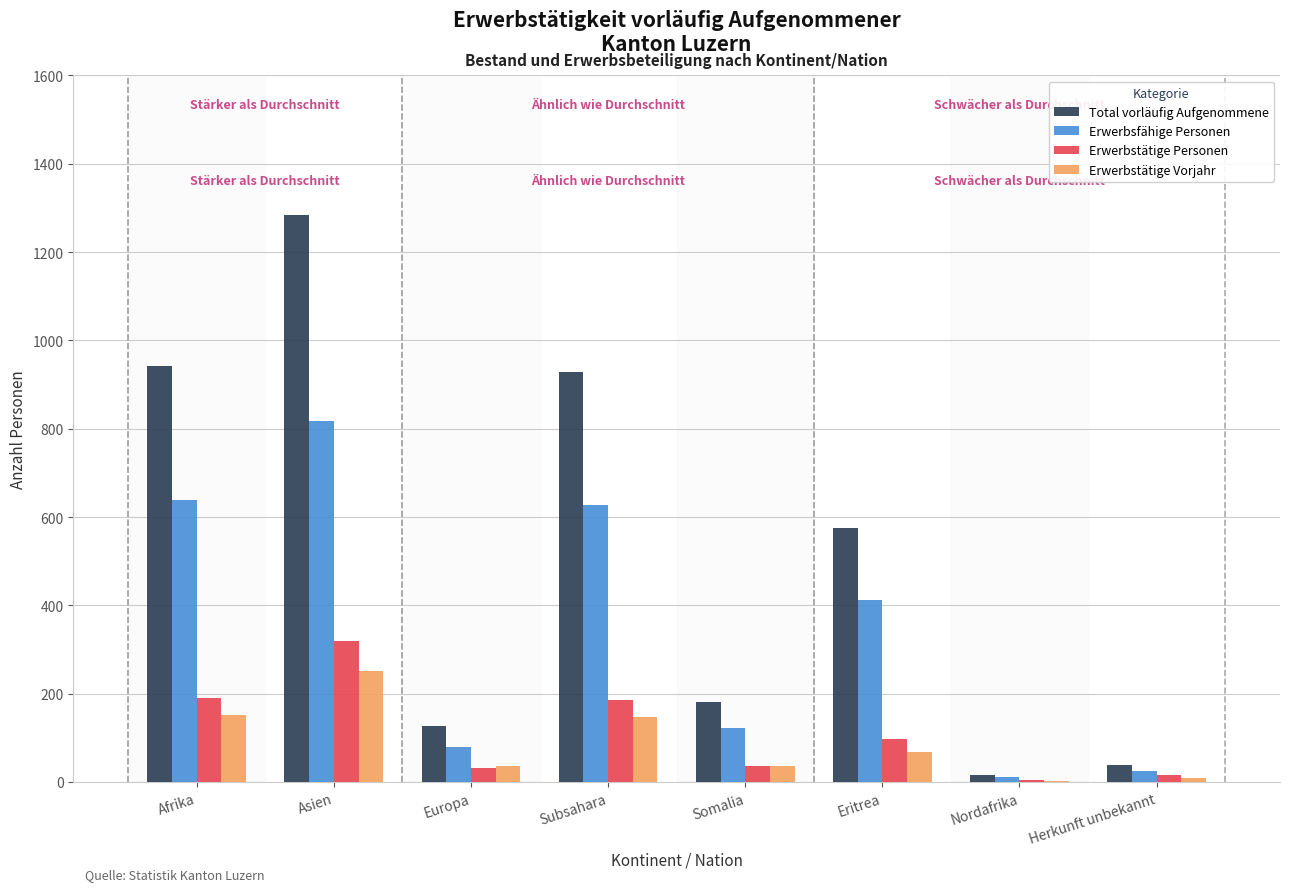

What is the approximate value of Erwerbstätige Vorjahr at Eritrea?

68